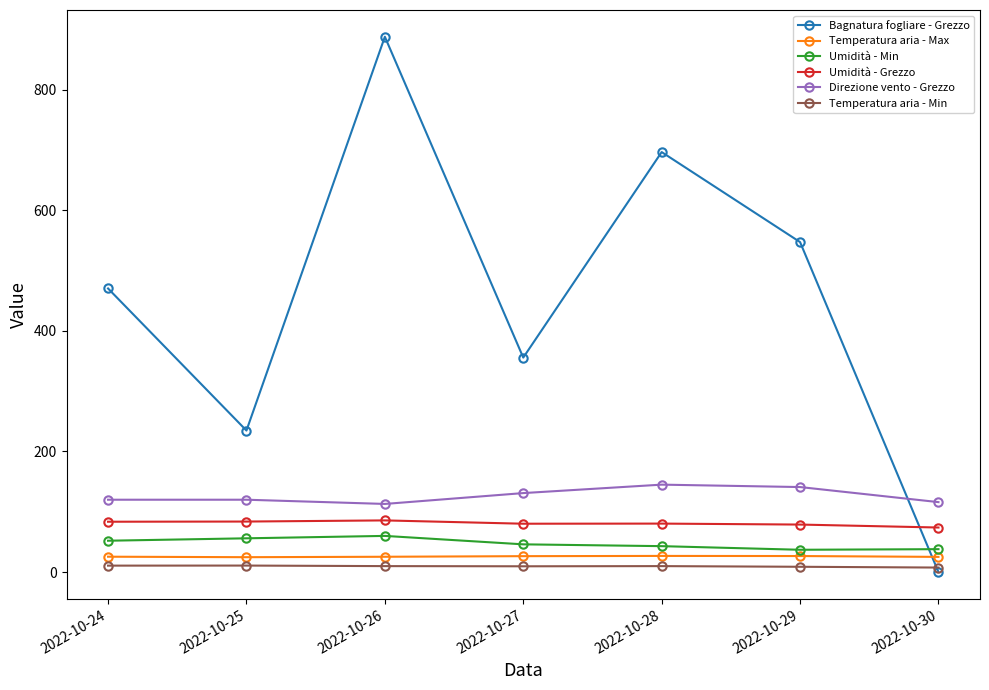

True or false: Temperatura aria - Min and Temperatura aria - Max cross at least once.

False